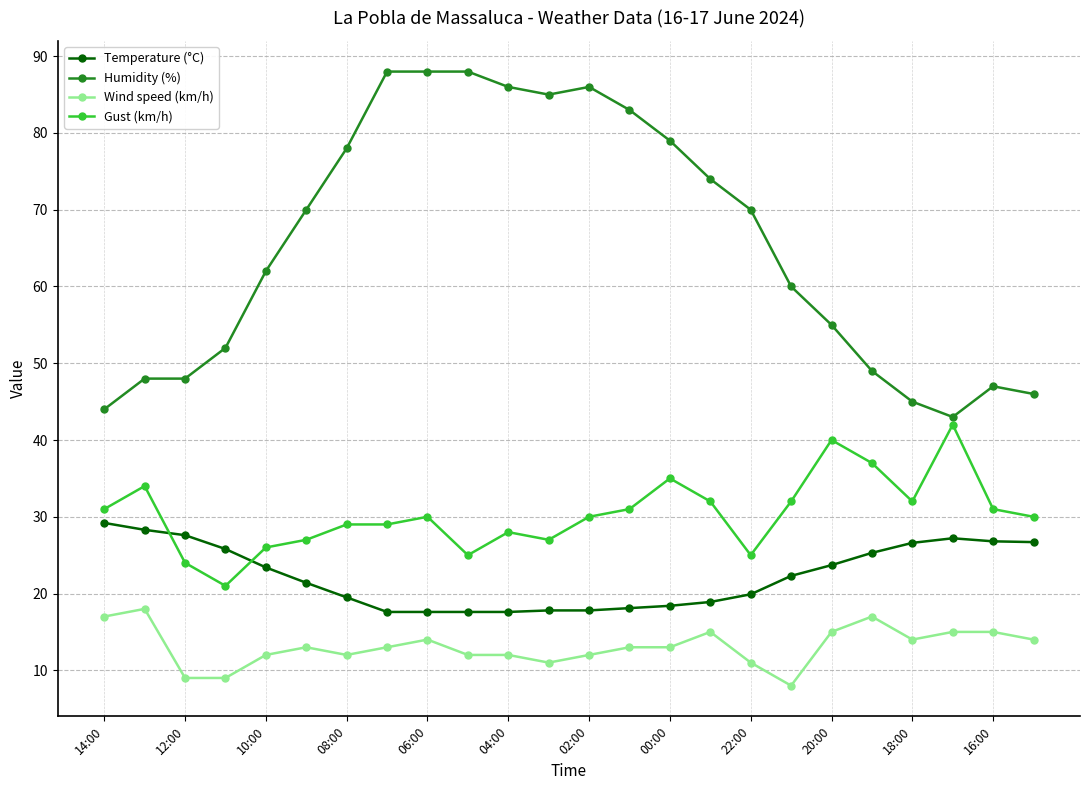

What is the difference between the maximum and minimum values in the Gust (km/h) series?

21.0